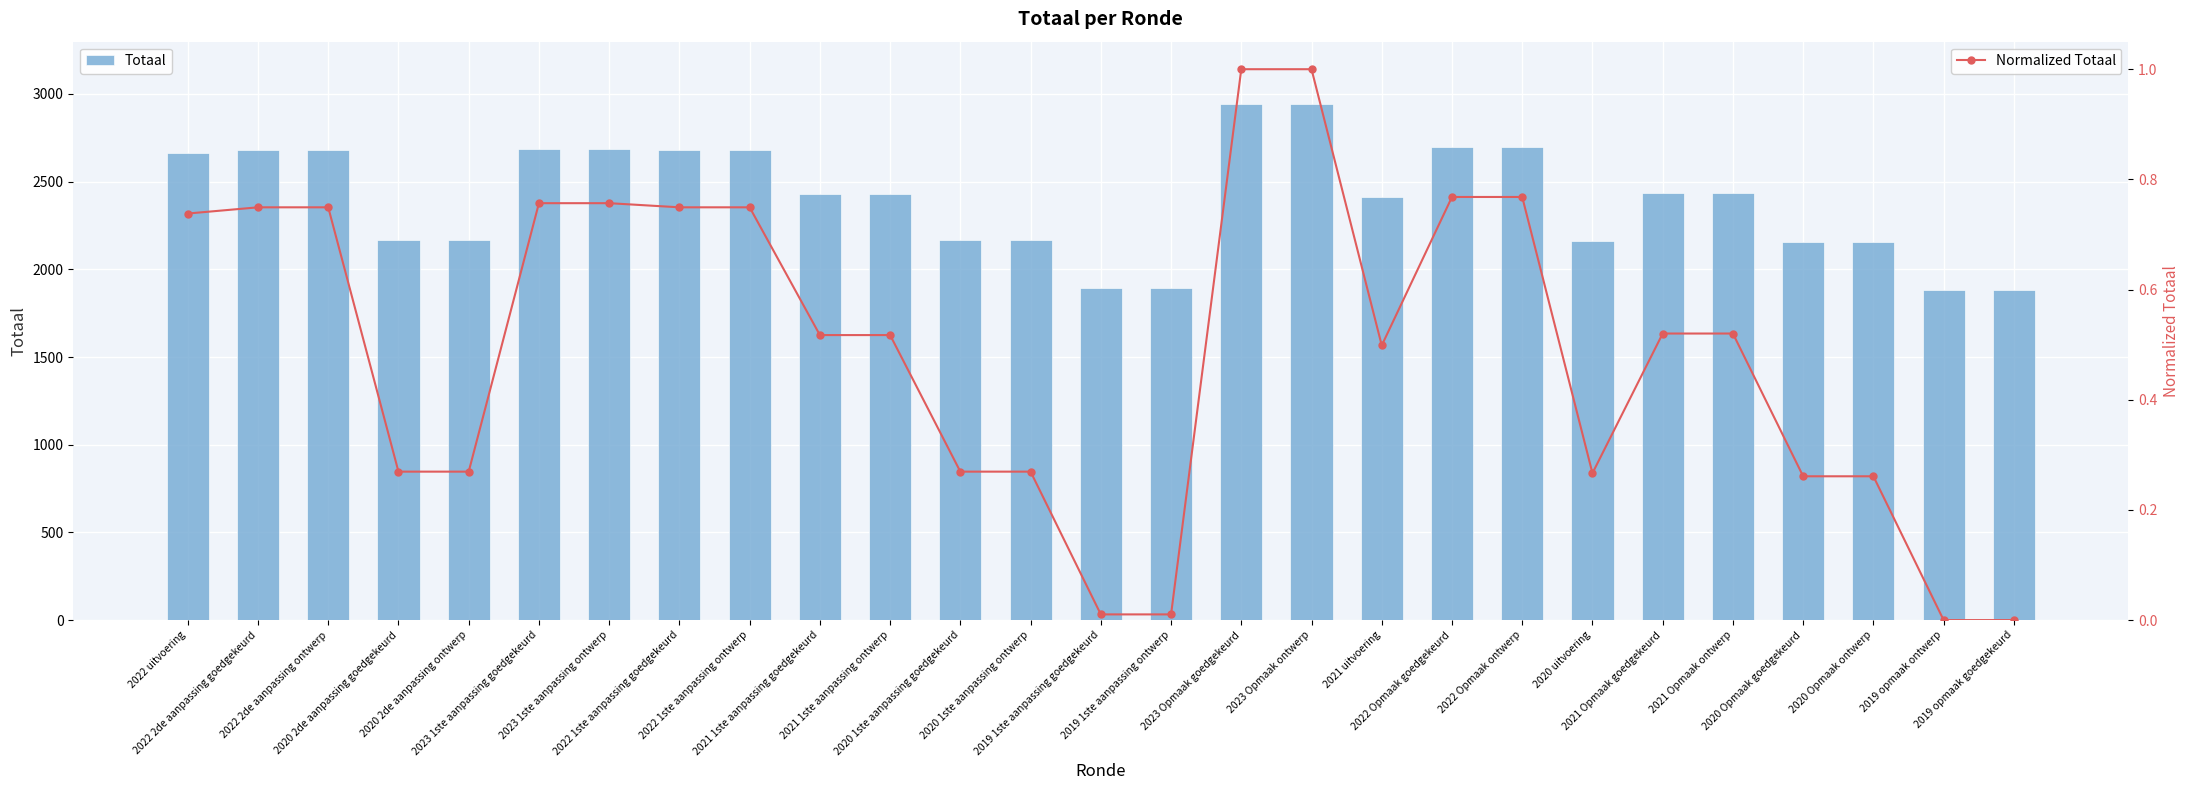

What is the label of the 5th bar from the right?

2021 Opmaak ontwerp